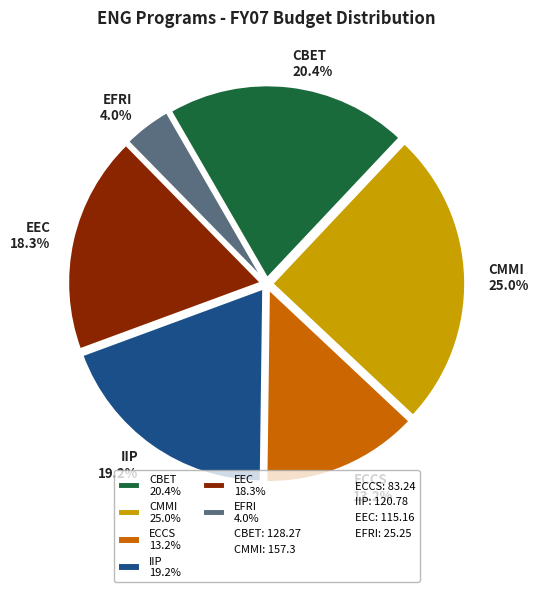

To the nearest percent, what portion does IIP represent?

19%